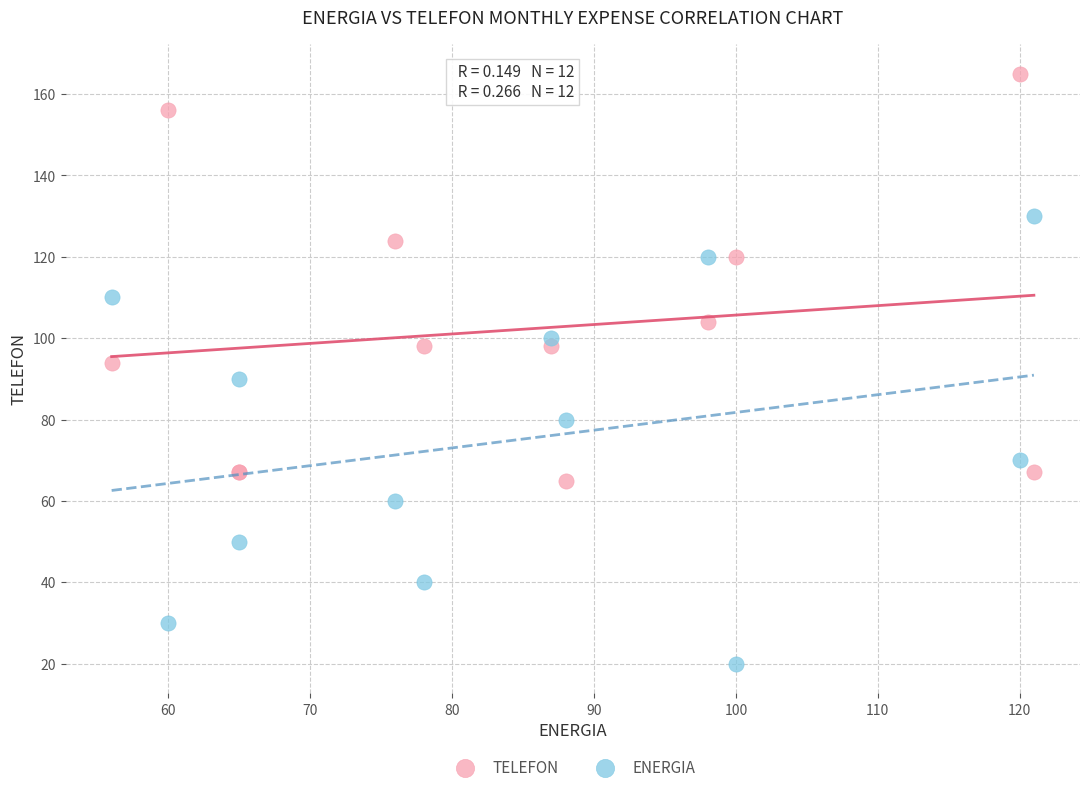

Which series reaches the minimum Y coordinate?

ENERGIA